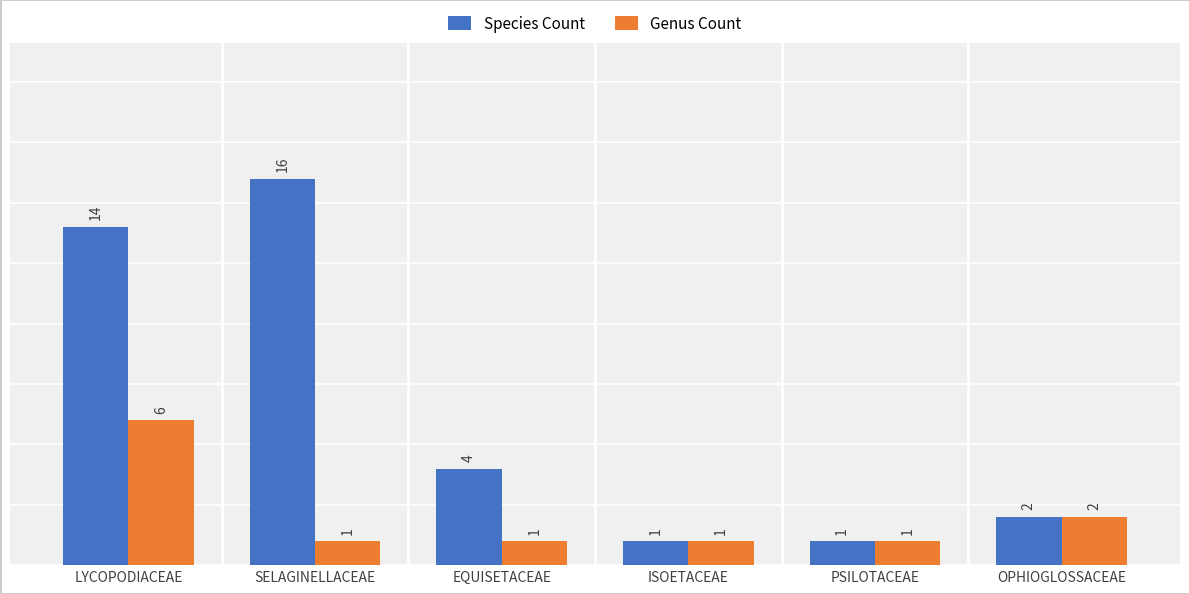

Is the value of Species Count at OPHIOGLOSSACEAE greater than the value of Genus Count at SELAGINELLACEAE?

Yes